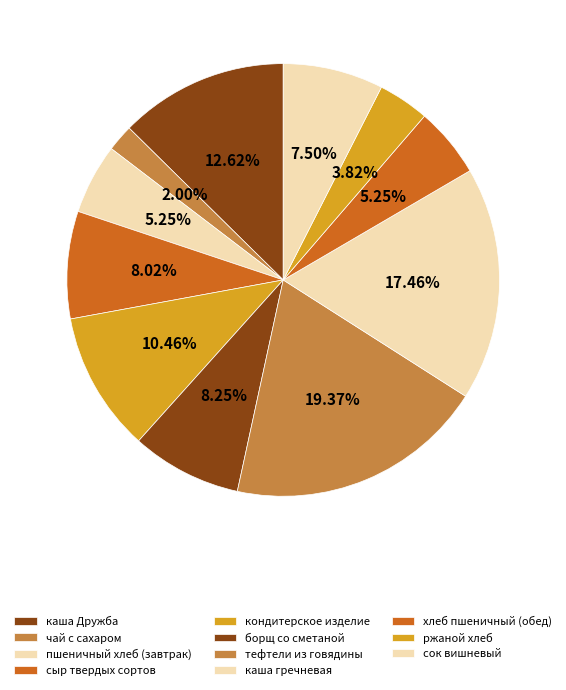

True or false: хлеб пшеничный (обед) accounts for 5% of the total.

True